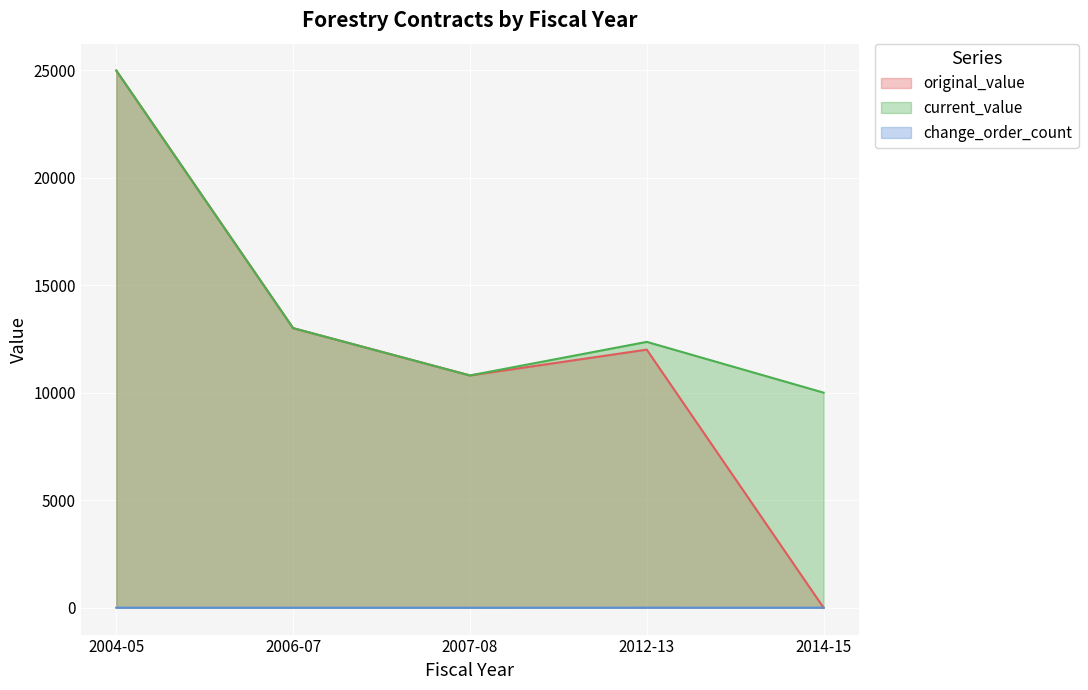

Is it true that change_order_count equals 4.1 at 2012-13?

False